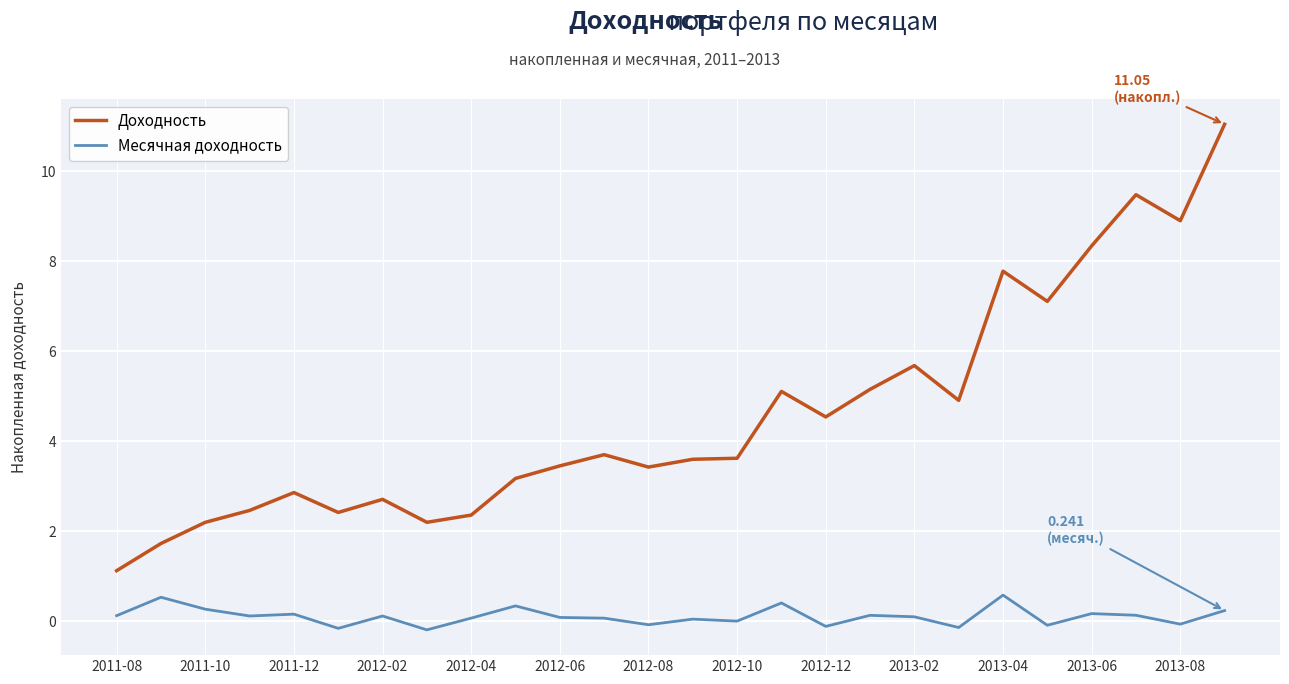

True or false: Доходность and Месячная доходность cross at least once.

False